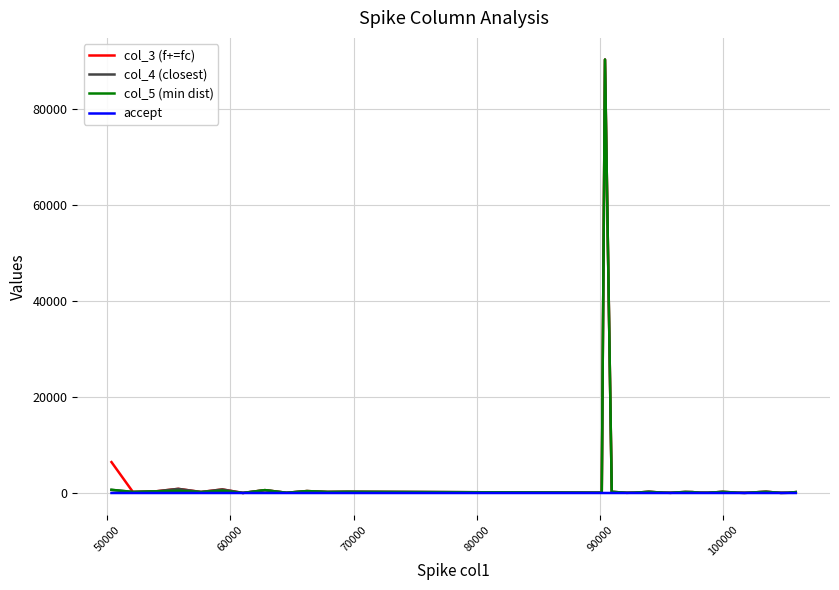

True or false: col_4 (closest) has more than 2 interior local peaks.

True